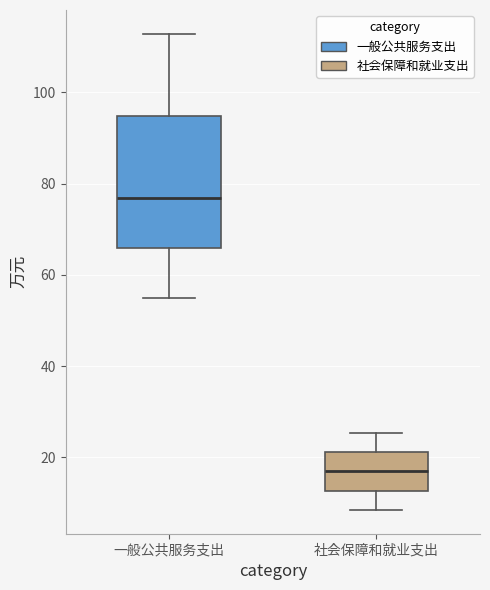

Where is the lower edge of the box for 社会保障和就业支出 on the y-axis? The values are not printed on the chart, so give them approximately, as read against the axis.

12